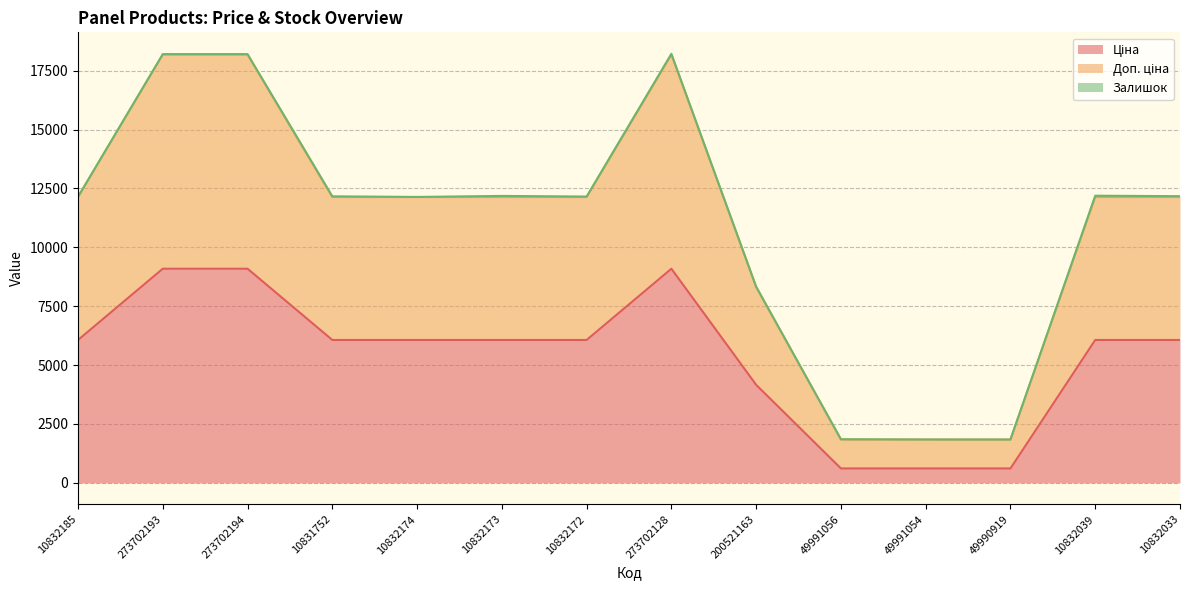

List the labels in order of Ціна value, smallest first.

49991056, 49991054, 49990919, 200521163, 10832185, 10831752, 10832174, 10832173, 10832172, 10832039, 10832033, 273702193, 273702194, 273702128